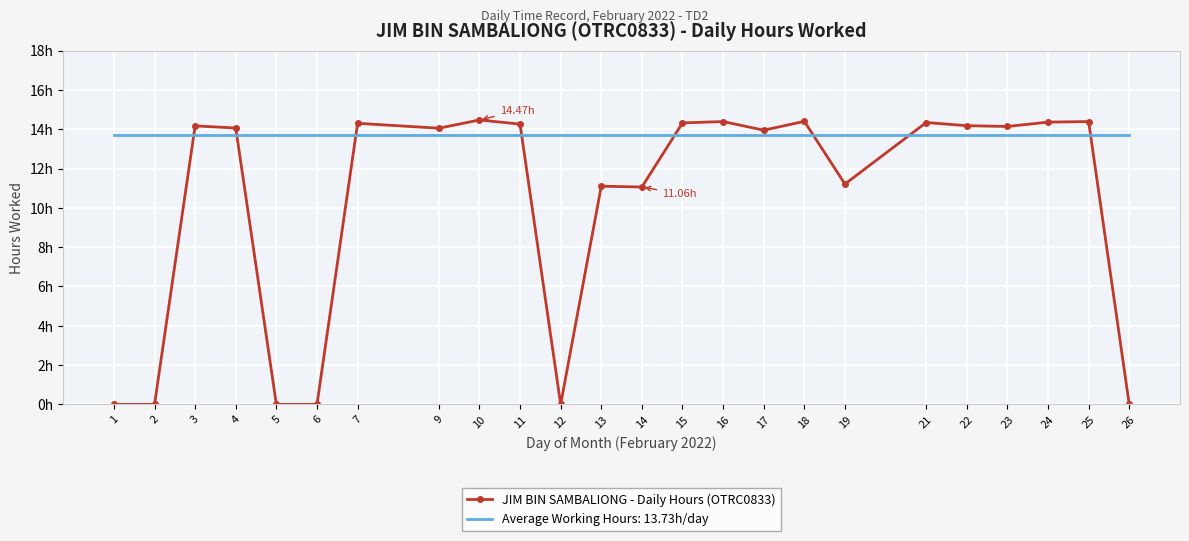

At which category does the chart reach its minimum across all series?

1